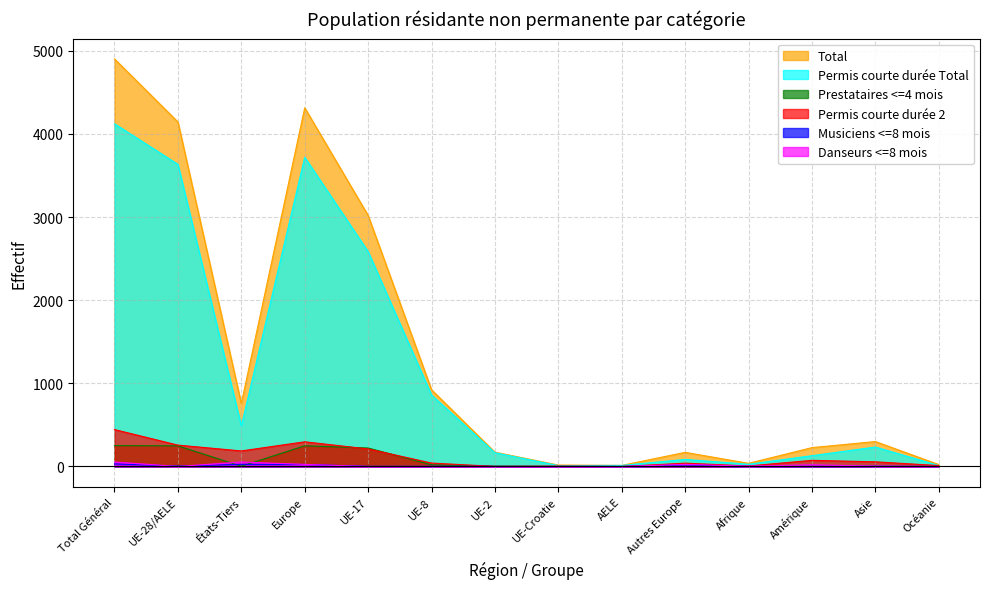

Where is Permis courte durée Total nearest to the value 2067?

UE-17